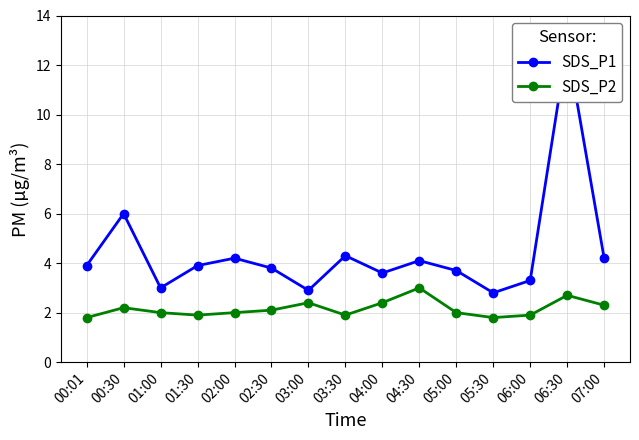

Which has a higher value, 05:30 or 01:00?

01:00